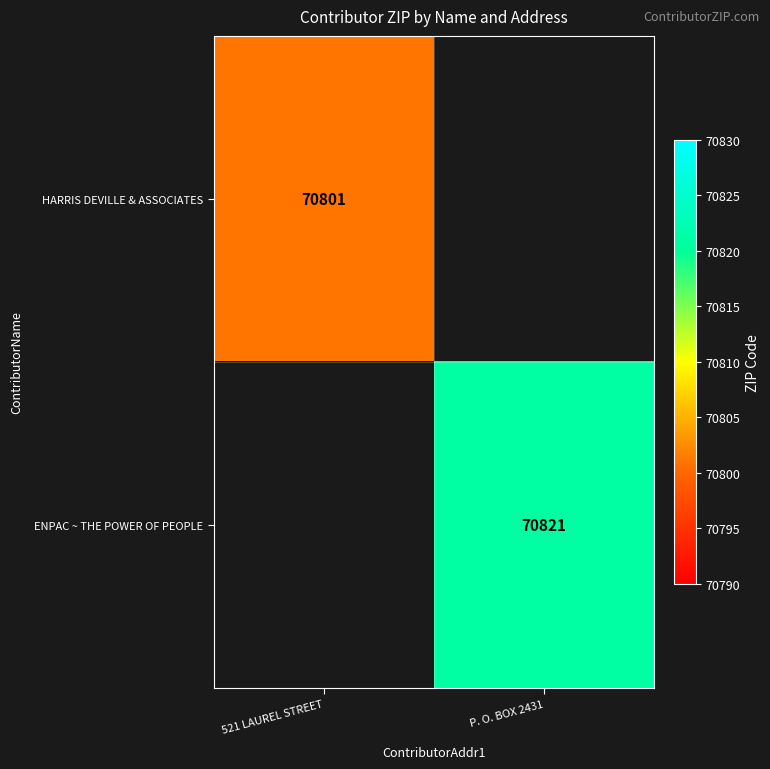

True or false: HARRIS DEVILLE & ASSOCIATES has a value of 21106 at 521 LAUREL STREET.

False